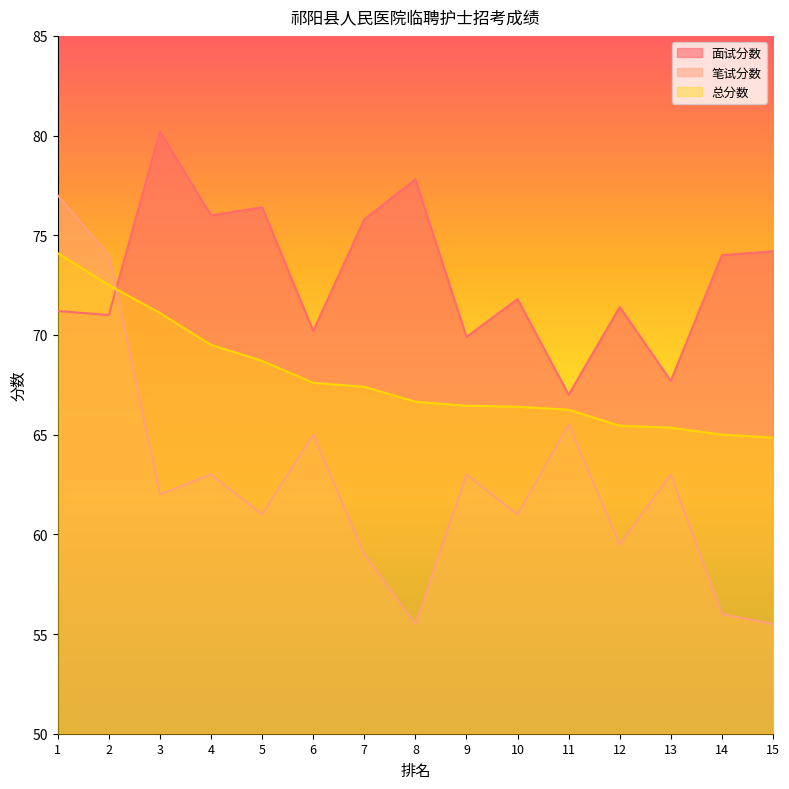

True or false: 面试分数 and 总分数 intersect in this chart.

True